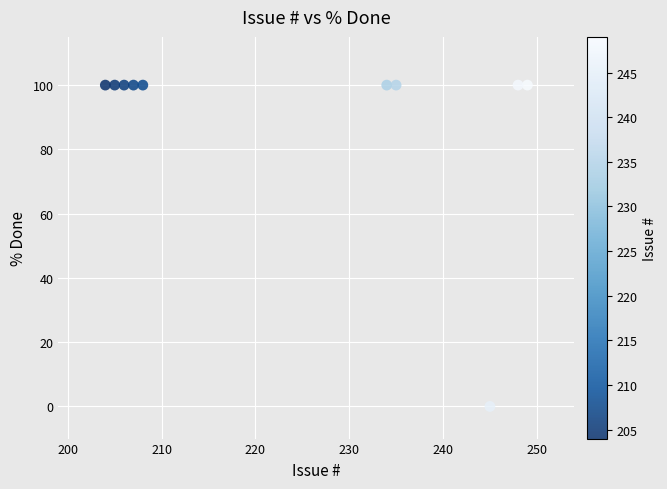

What is the average X value?

224